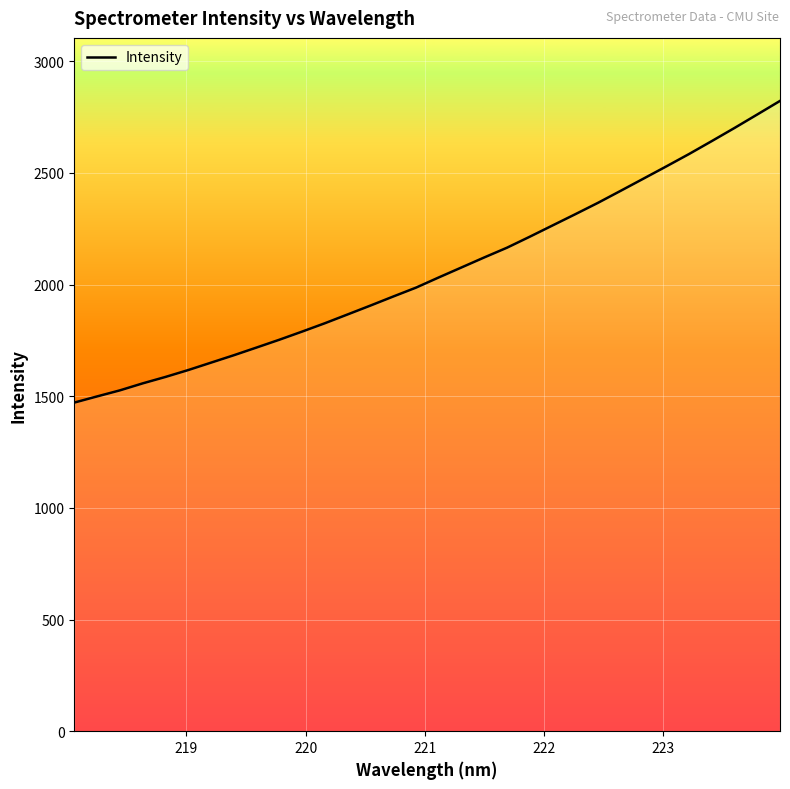

What is the greatest value displayed?

2822.6